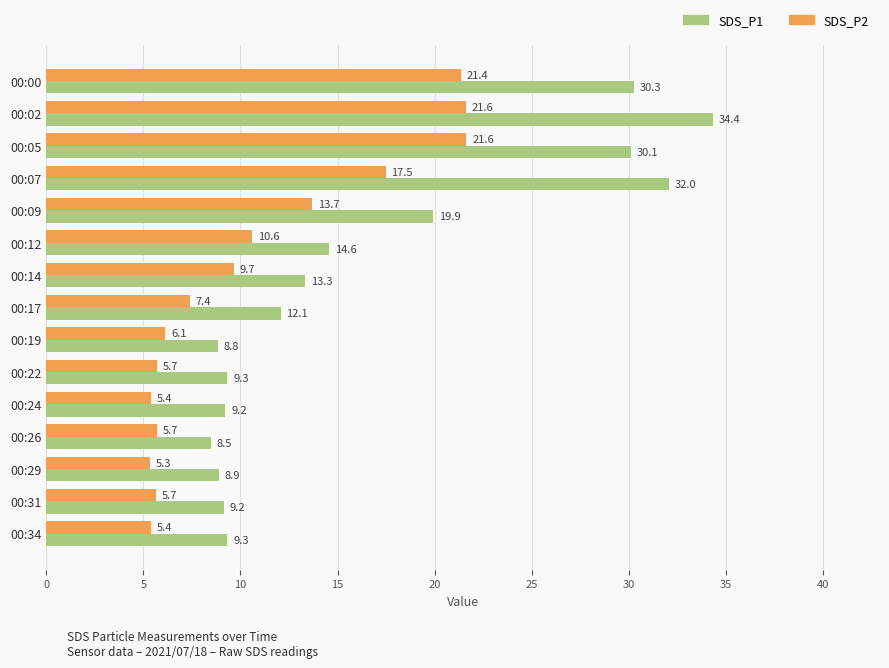

Which category has the lowest value in the SDS_P2 series?

00:29